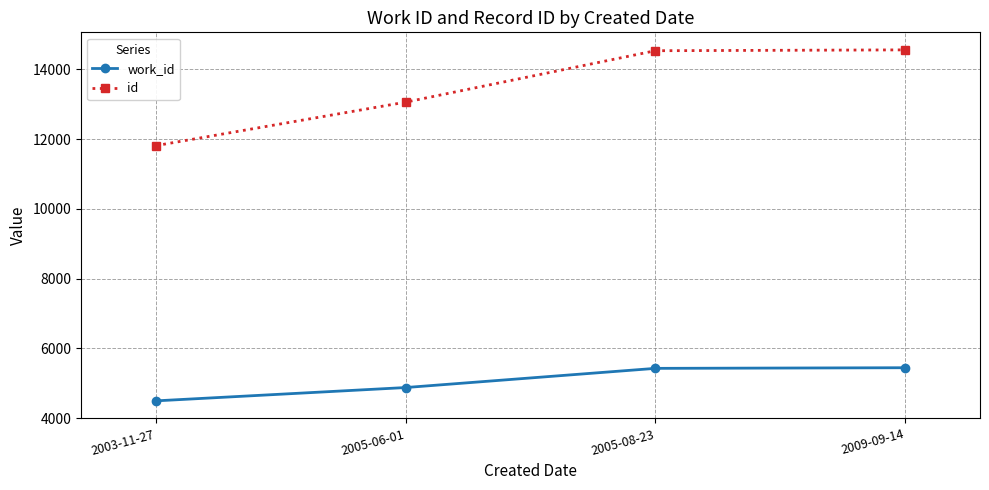

What value does the work_id series have at 2009-09-14, to the nearest 10?

5440